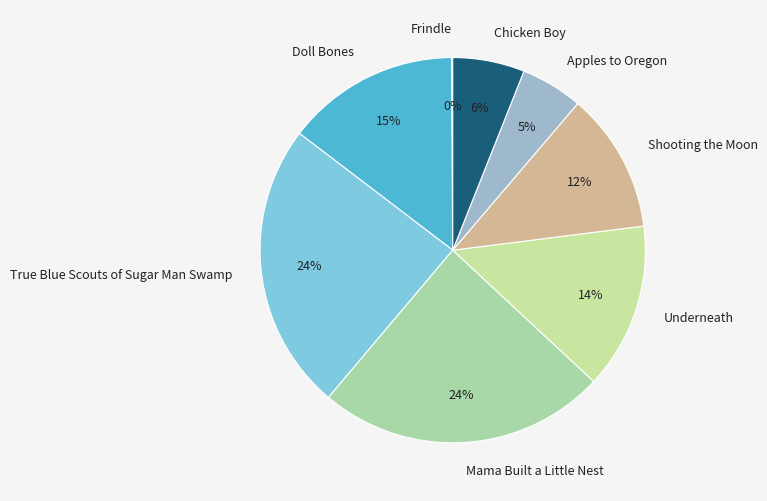

Between True Blue Scouts of Sugar Man Swamp and Chicken Boy, which is larger?

True Blue Scouts of Sugar Man Swamp